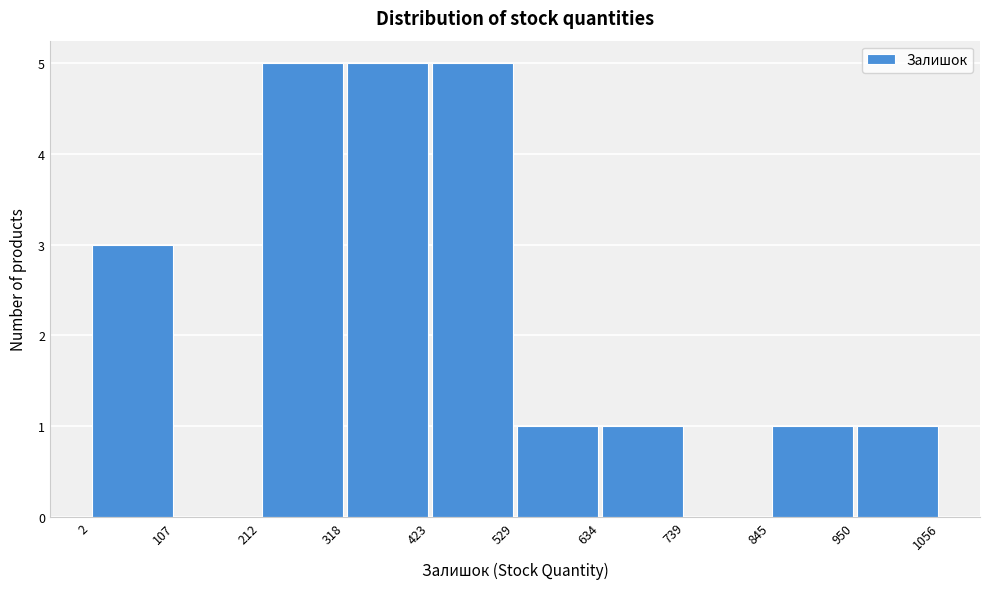

What is the height of the bar covering 2 to 107 on the x-axis? The values are not printed on the chart, so give them approximately, as read against the axis.

3